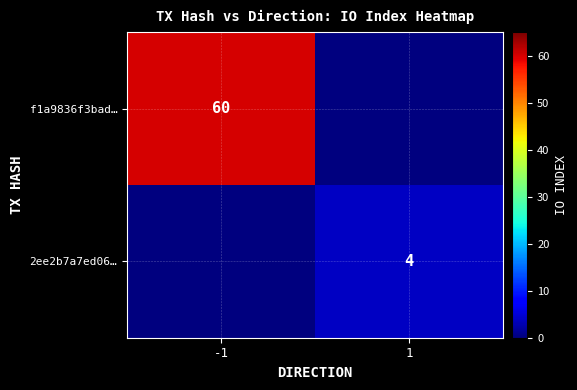

The f1a9836f3bad… series shows 60 at -1. True or false?

True